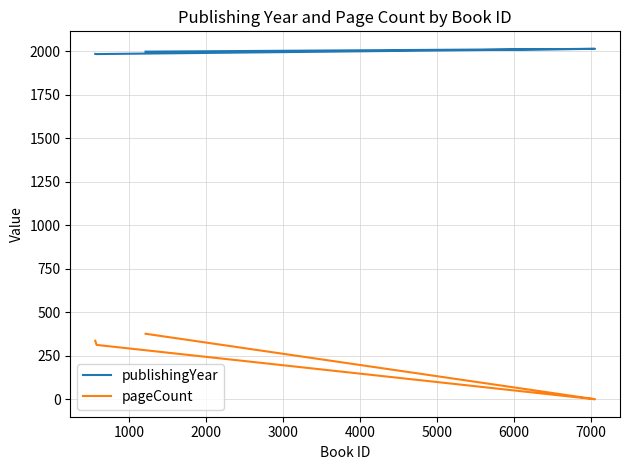

How many categories are shown in the chart?

5